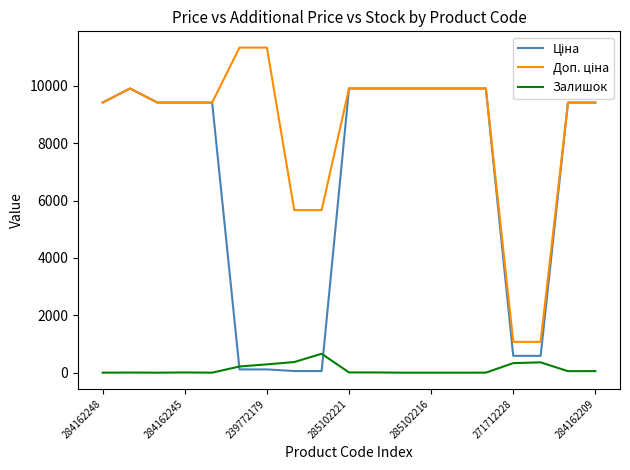

What is the maximum value for Залишок?

658.0